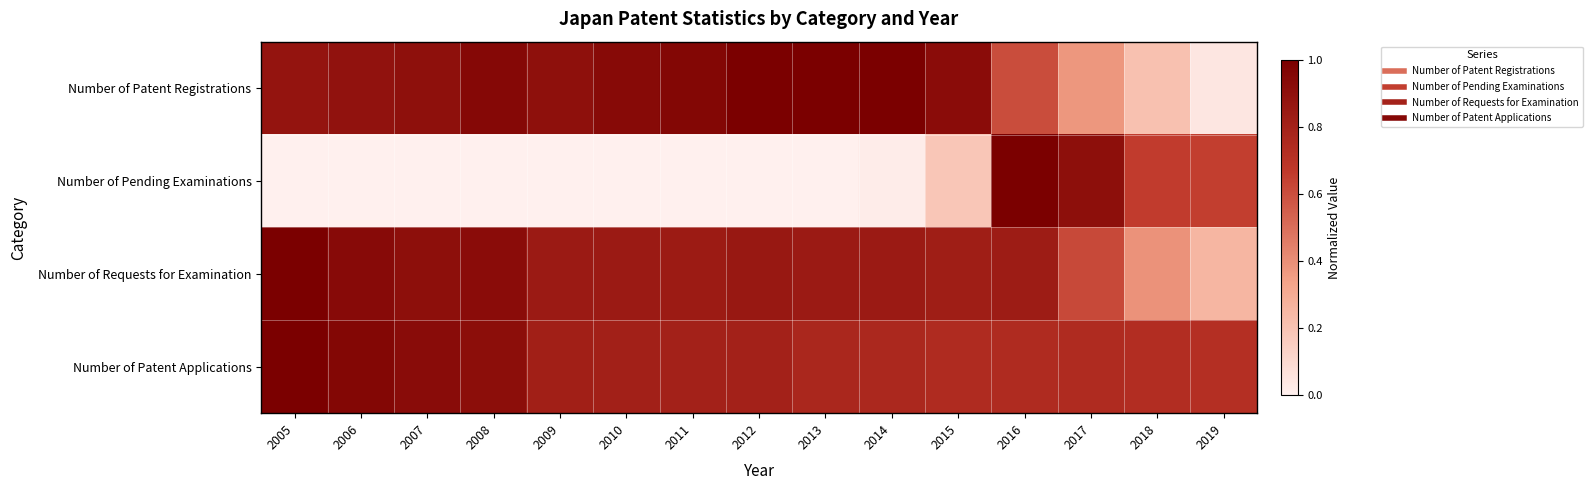

Reading left to right, list all the values displayed in this chart.

Number of Patent Registrations: 2005=0.9	2006=0.9	2007=0.9	2008=0.9	2009=0.9	2010=0.9	2011=1.0	2012=1.0	2013=1.0	2014=1.0	2015=0.9	2016=0.6	2017=0.4	2018=0.2	2019=0.0
Number of Pending Examinations: 2005=0.0	2006=0.0	2007=0.0	2008=0.0	2009=0.0	2010=0.0	2011=0.0	2012=0.0	2013=0.0	2014=0.0	2015=0.2	2016=1.0	2017=0.9	2018=0.7	2019=0.7
Number of Requests for Examination: 2005=1.0	2006=0.9	2007=0.9	2008=0.9	2009=0.8	2010=0.8	2011=0.8	2012=0.9	2013=0.8	2014=0.8	2015=0.8	2016=0.8	2017=0.6	2018=0.4	2019=0.3
Number of Patent Applications: 2005=1.0	2006=1.0	2007=0.9	2008=0.9	2009=0.8	2010=0.8	2011=0.8	2012=0.8	2013=0.8	2014=0.8	2015=0.7	2016=0.7	2017=0.7	2018=0.7	2019=0.7